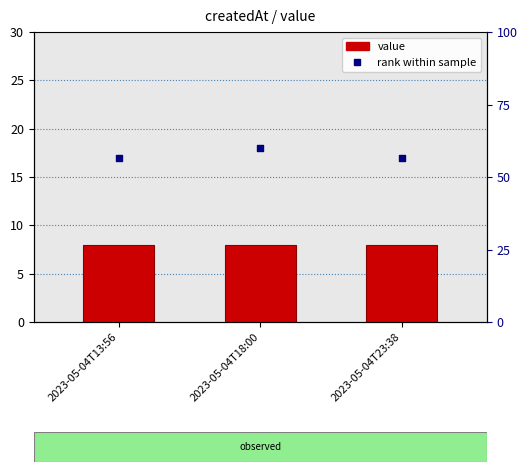

Which series reaches the maximum Y coordinate?

rank within sample